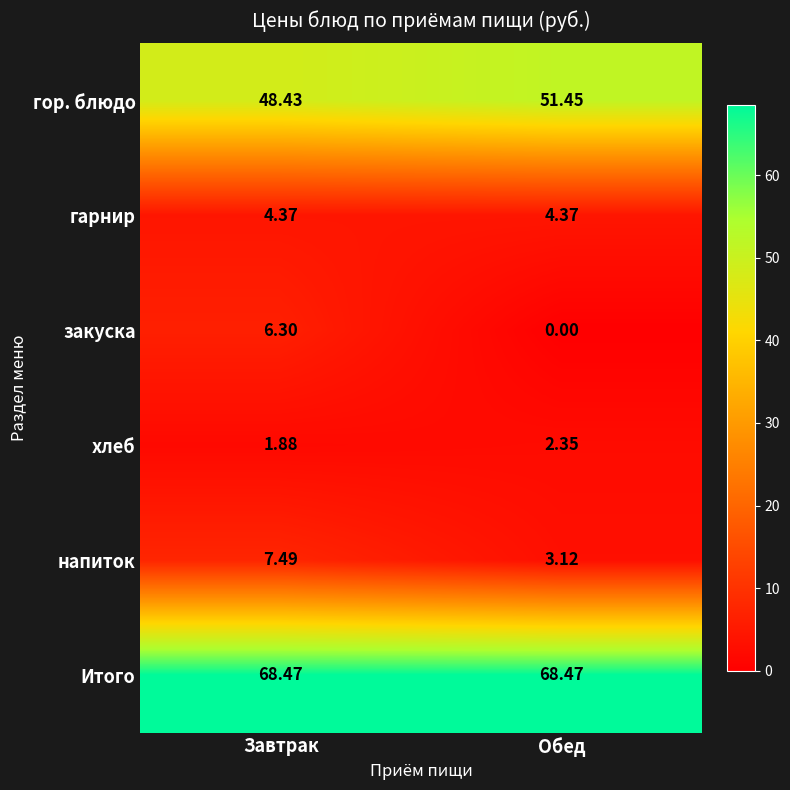

Rank the series at Завтрак from lowest to highest value.

хлеб, гарнир, закуска, напиток, гор. блюдо, Итого